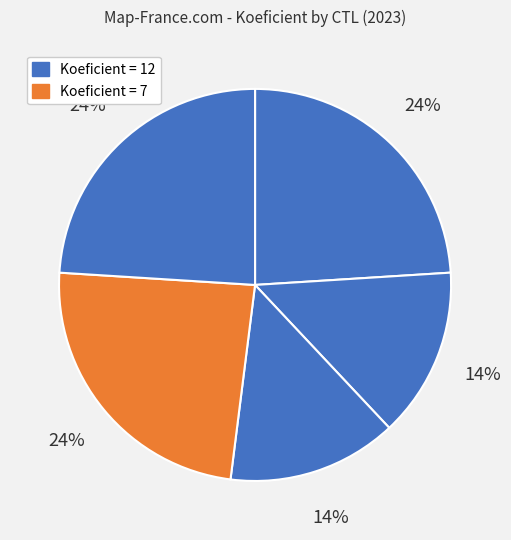

How many segments does this pie chart have?

5